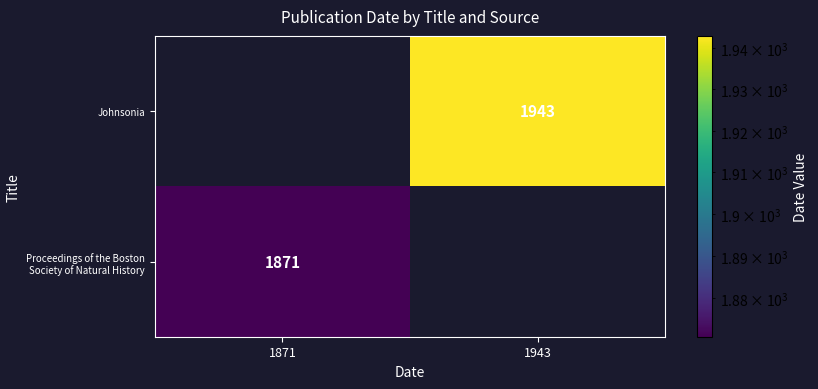

How many distinct data groups are displayed?

2